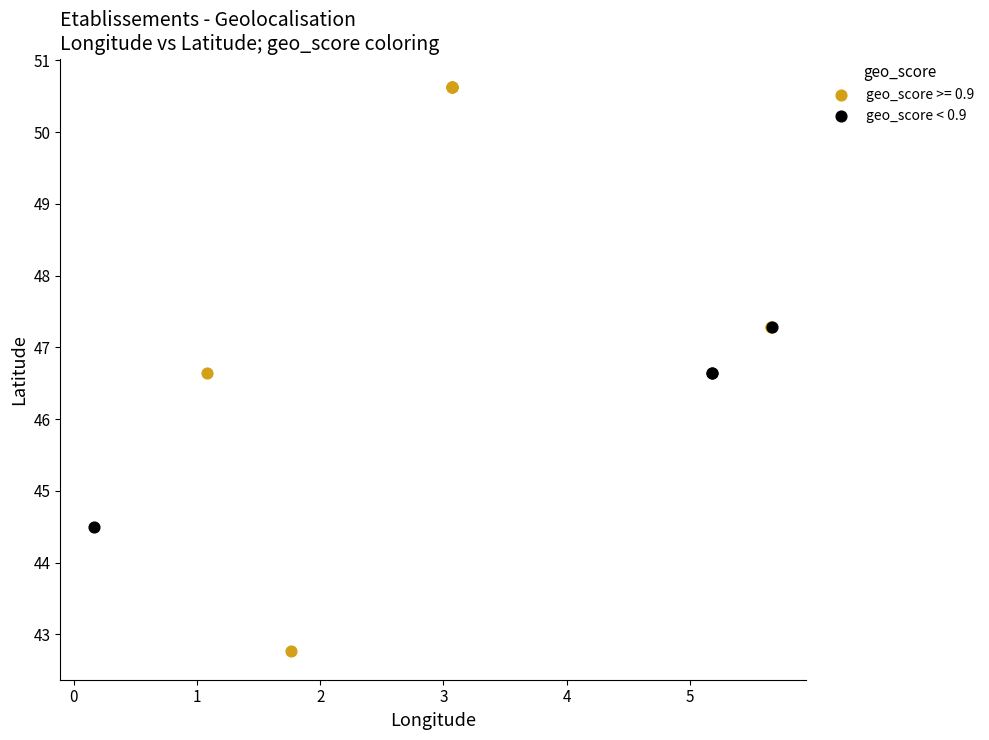

Which series contains the highest Y value?

geo_score >= 0.9